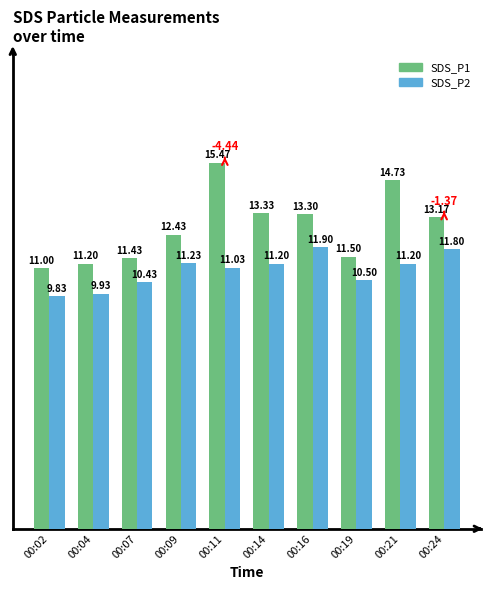

What is the maximum value for SDS_P1?

15.5